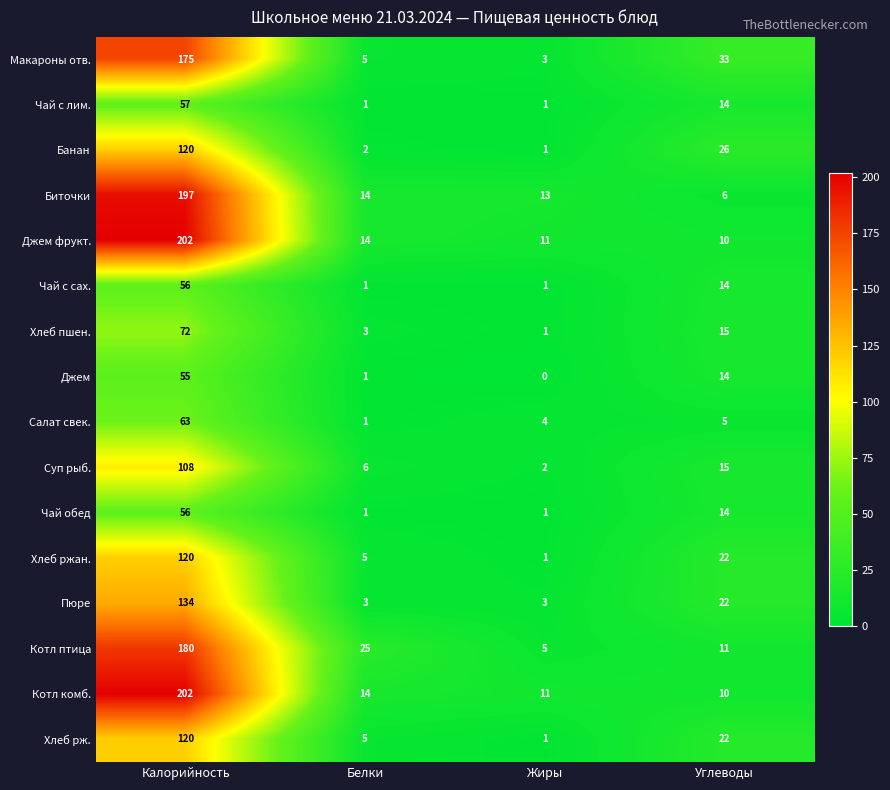

The Банан series shows 26 at Углеводы. True or false?

True